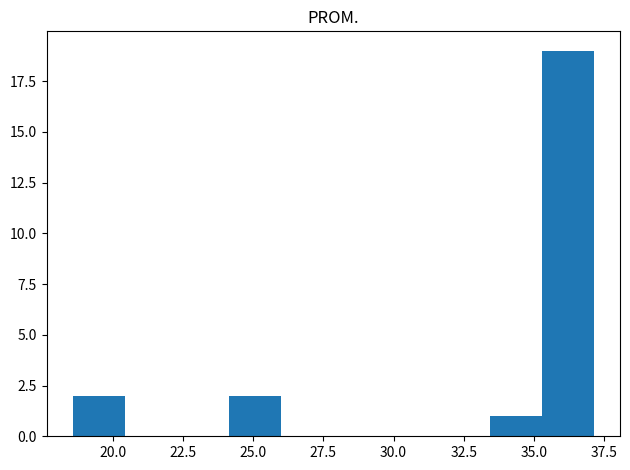

Read against the x-axis, roughly where is the centre of the tallest bar?

36.0